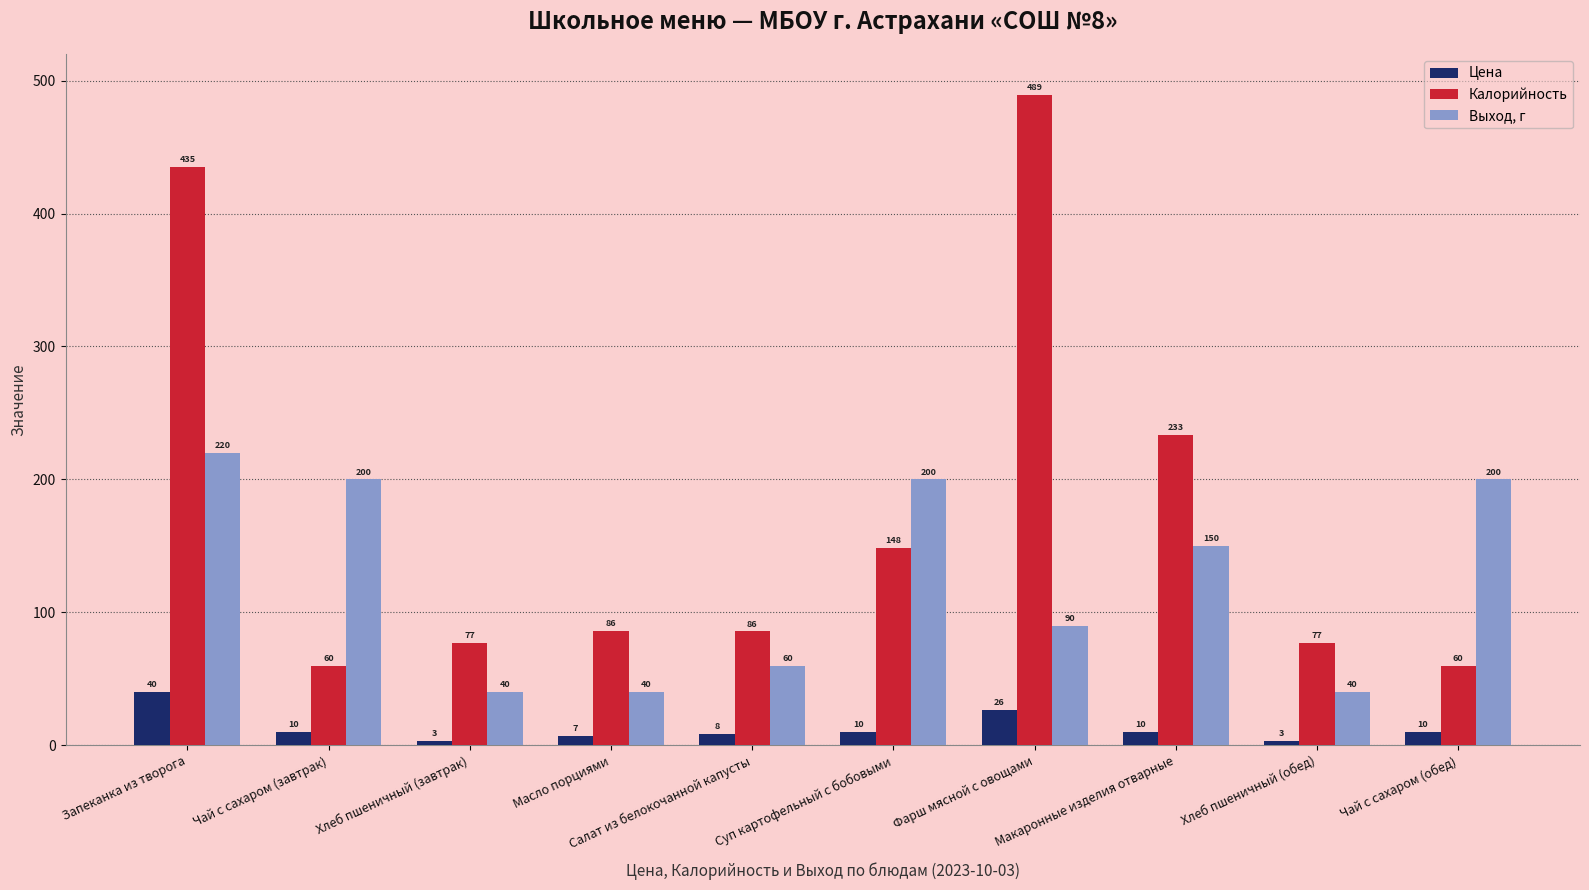

What is the label of the 3rd bar from the left?

Хлеб пшеничный (завтрак)